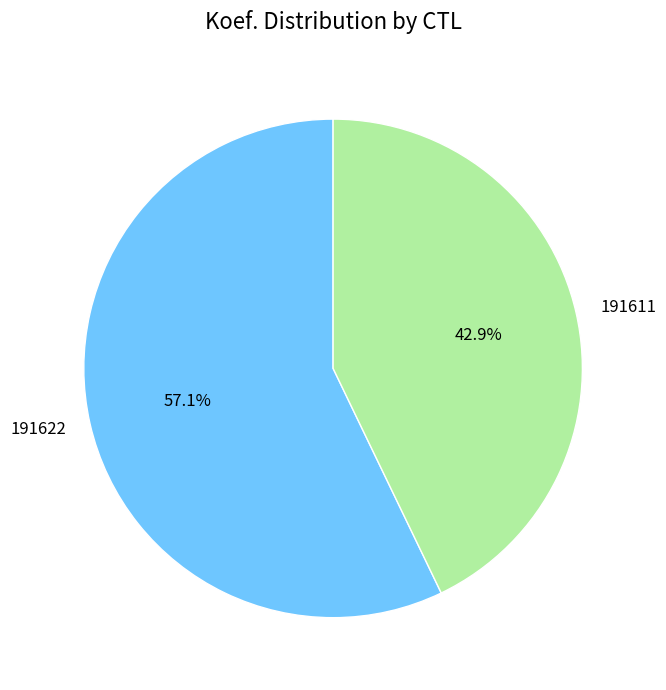

Approximately how many times larger is the value at 191622 compared to 191611?

1.3